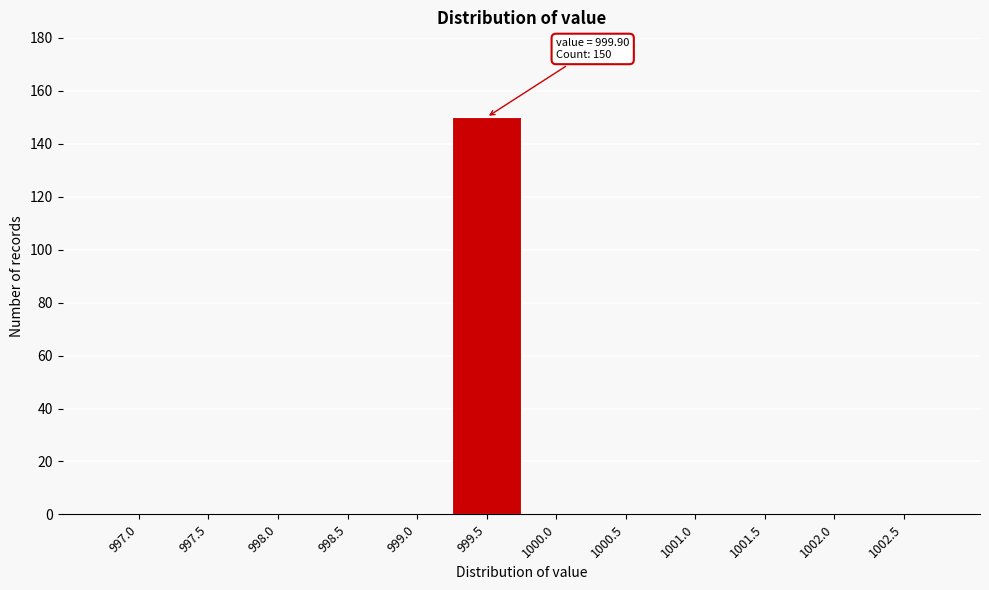

Reading left to right, extract all data points from this chart.

997.0=0	997.5=0	998.0=0	998.5=0	999.0=0	999.5=150	1000.0=0	1000.5=0	1001.0=0	1001.5=0	1002.0=0	1002.5=0